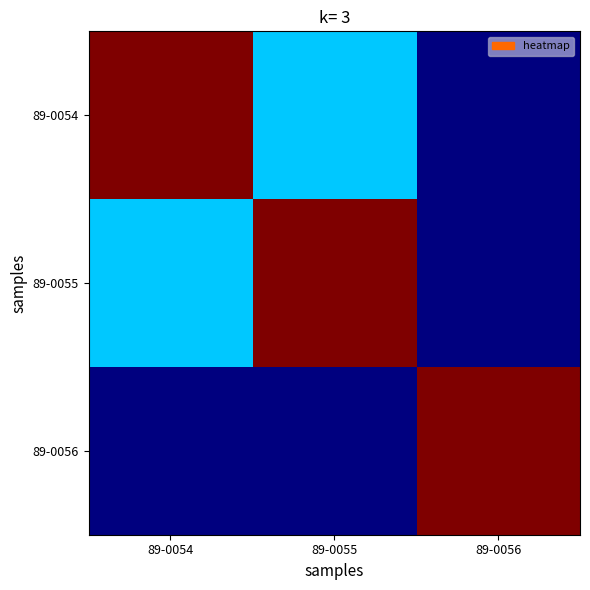

Count the number of categories in the chart.

3